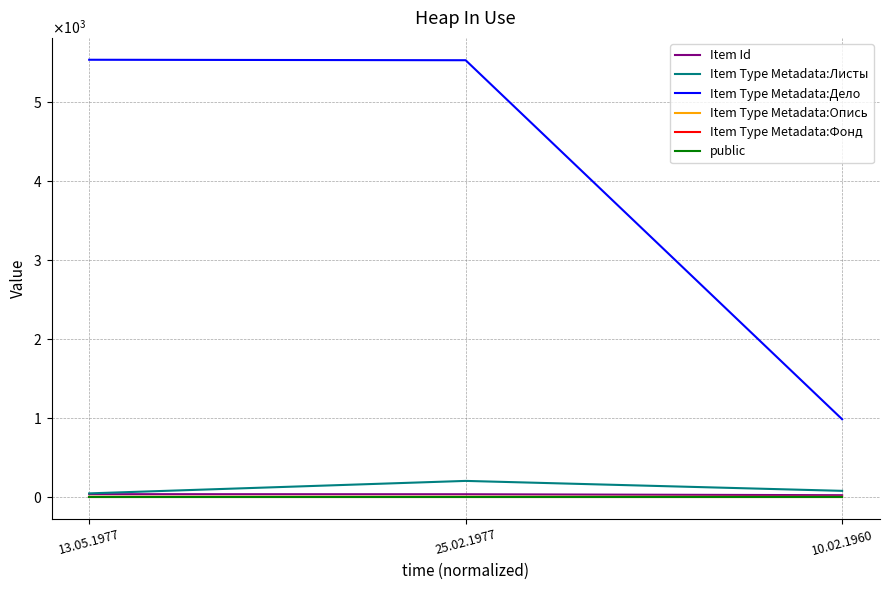

What are all the series names shown in the legend?

Item Id, Item Type Metadata:Листы, Item Type Metadata:Дело, Item Type Metadata:Опись, Item Type Metadata:Фонд, public